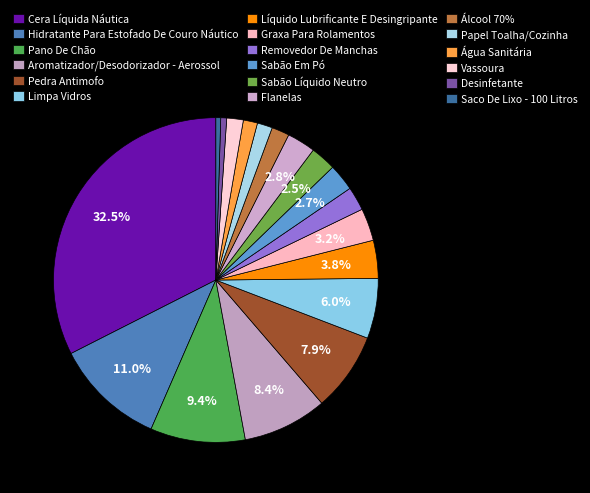

How many segments does this pie chart have?

18